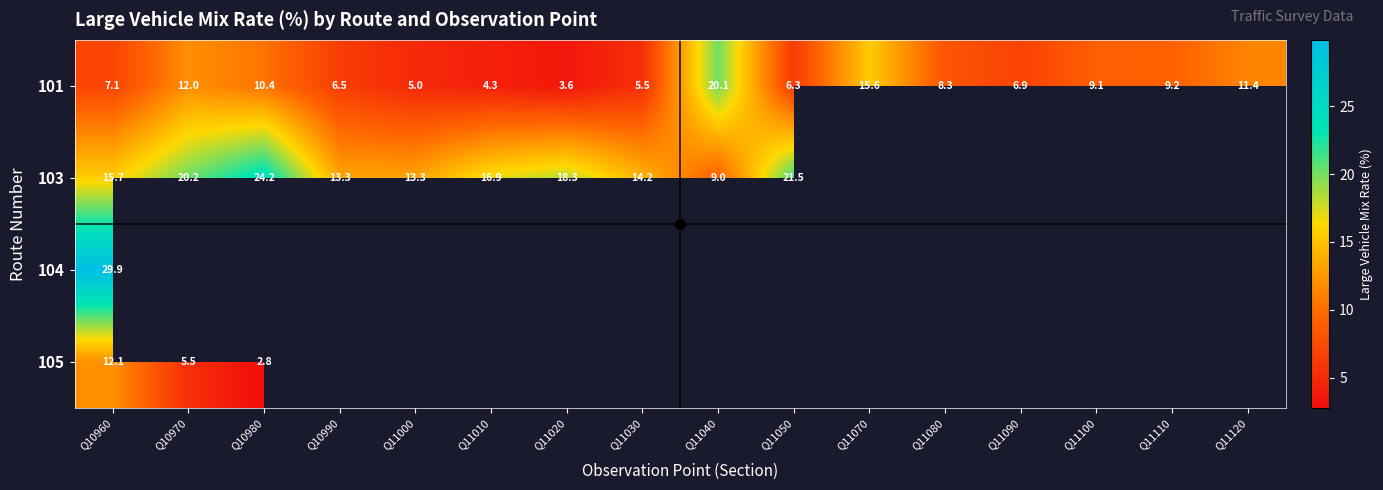

At which category does the chart reach its peak across all series?

Q10960